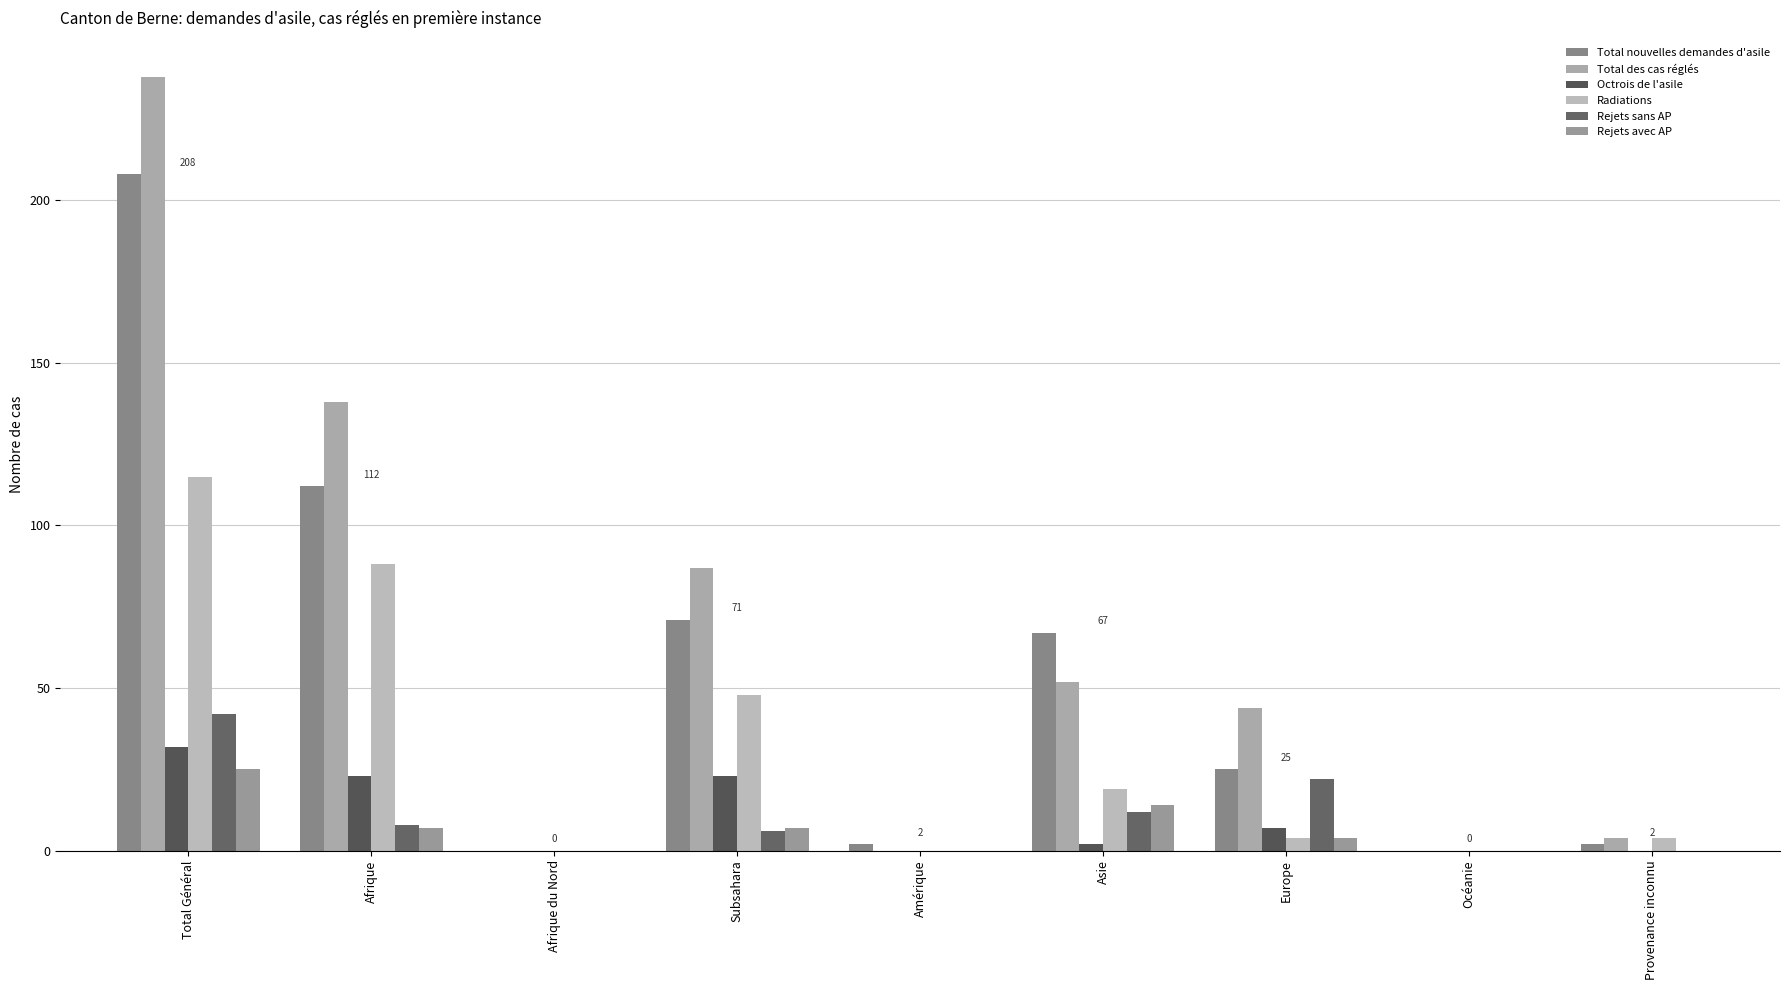

Is it true that Total nouvelles demandes d'asile equals 32 at Afrique?

False